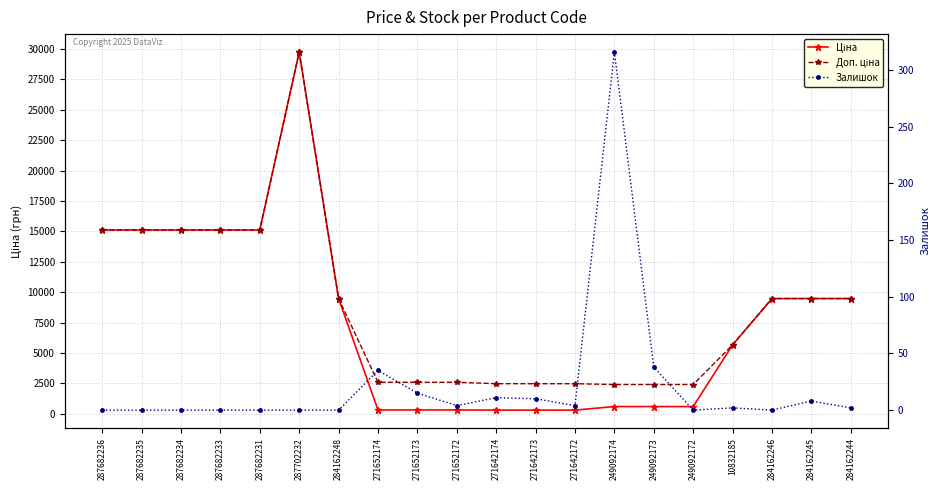

Reading left to right, list all the values displayed in this chart.

Ціна: 287682236=15120.0	287682235=15120.0	287682234=15120.0	287682233=15120.0	287682231=15120.0	287702232=29747.2	284162248=9480.1	271652174=324.8	271652173=324.8	271652172=324.8	271642174=310.3	271642173=310.3	271642172=310.3	249092174=603.7	249092173=603.7	249092172=603.7	10832185=5673.8	284162246=9480.1	284162245=9480.1	284162244=9480.1
Доп. ціна: 287682236=15120.0	287682235=15120.0	287682234=15120.0	287682233=15120.0	287682231=15120.0	287702232=29747.2	284162248=9480.1	271652174=2598.3	271652173=2598.3	271652172=2598.3	271642174=2482.4	271642173=2482.4	271642172=2482.4	249092174=2414.8	249092173=2414.8	249092172=2414.8	10832185=5673.8	284162246=9480.1	284162245=9480.1	284162244=9480.1
Залишок: 287682236=0.0	287682235=0.0	287682234=0.0	287682233=0.0	287682231=0.0	287702232=0.0	284162248=0.0	271652174=35.0	271652173=15.0	271652172=4.0	271642174=11.0	271642173=10.0	271642172=4.0	249092174=316.0	249092173=38.0	249092172=0.0	10832185=2.0	284162246=0.0	284162245=8.0	284162244=2.0